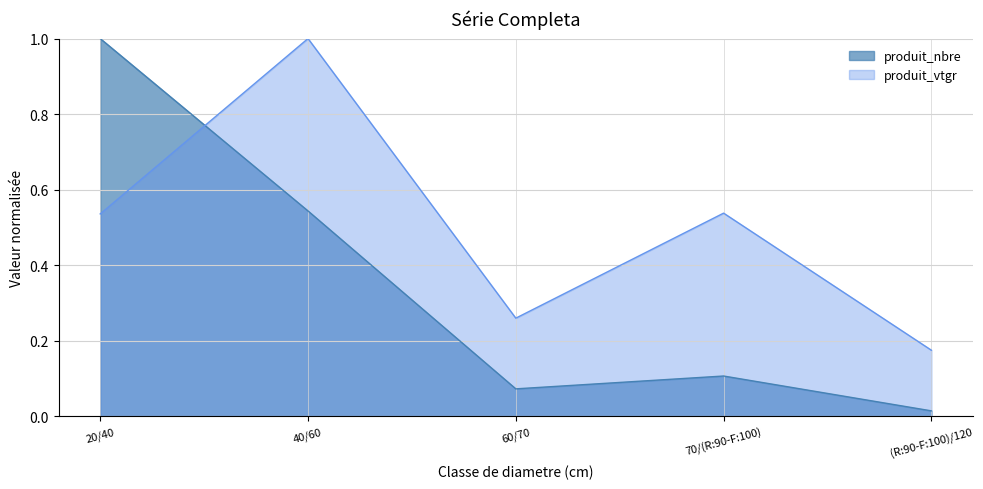

In produit_vtgr, how many points are lower than both neighbors (excluding endpoints)?

1